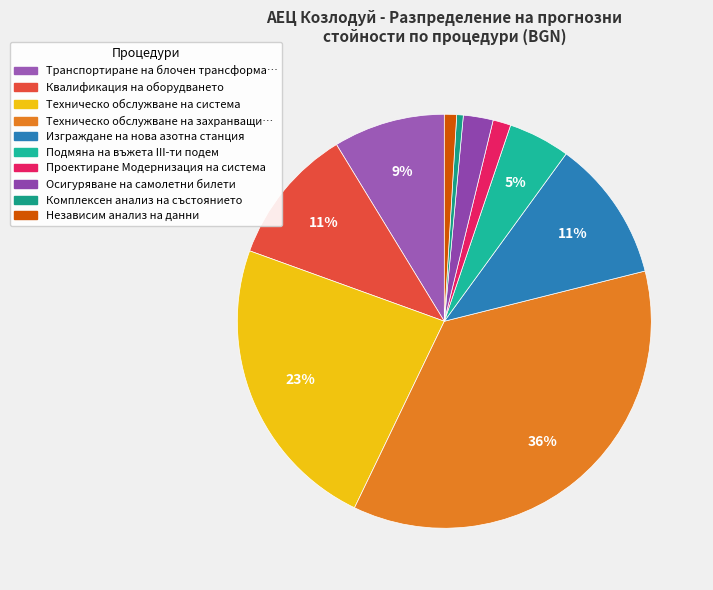

Count the number of slices in the pie.

10